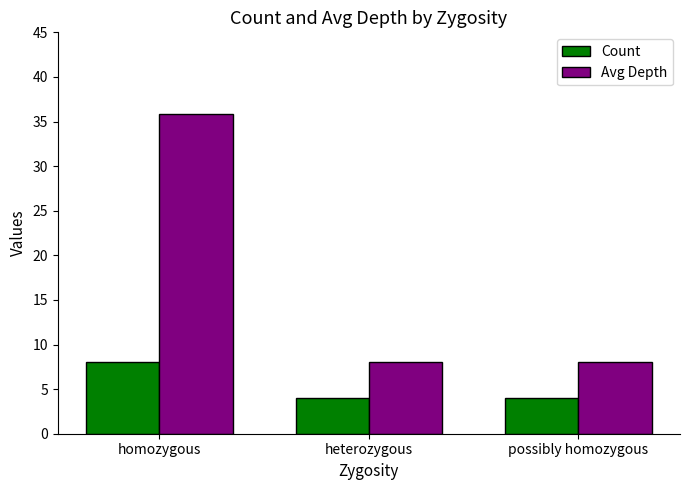

Reading left to right, list all the values displayed in this chart.

Count: 8.0	4.0	4.0
Avg Depth: 35.9	8.0	8.0